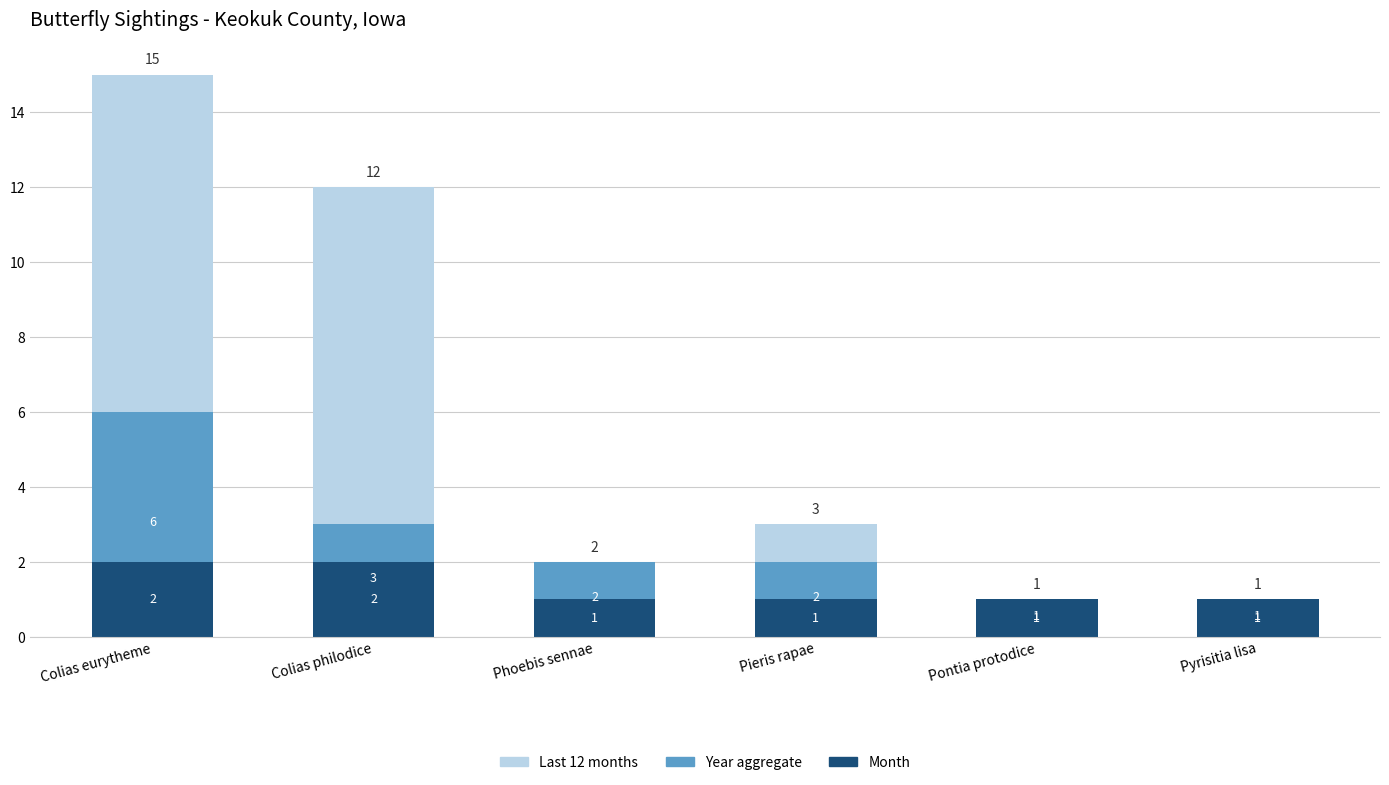

What is the difference between the second highest and second lowest values in the Year aggregate series?

2